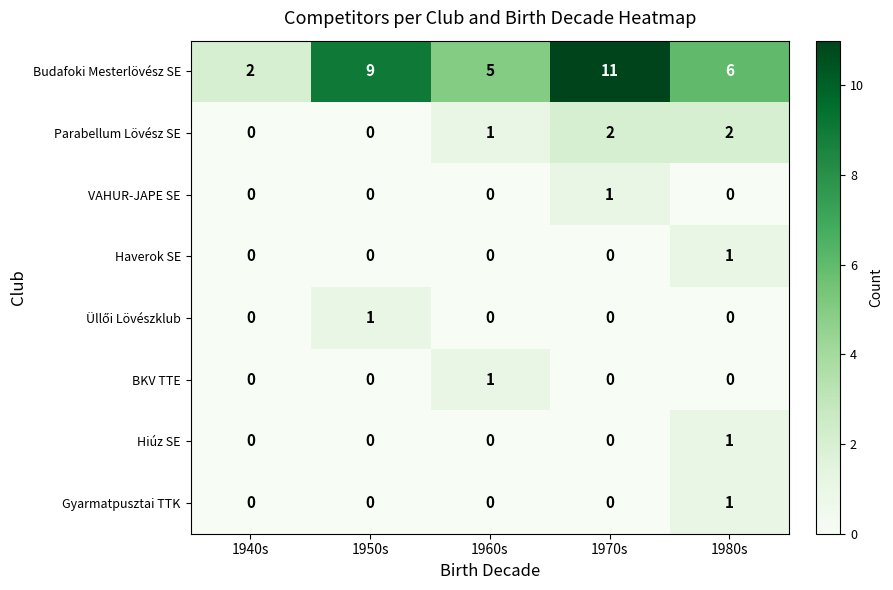

What is the difference between the maximum and minimum values in the Budafoki Mesterlövész SE series?

9